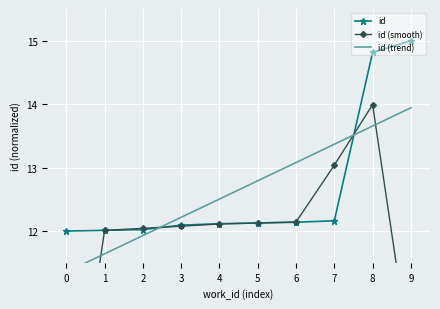

How many intersections are there between id and id (trend)?

2